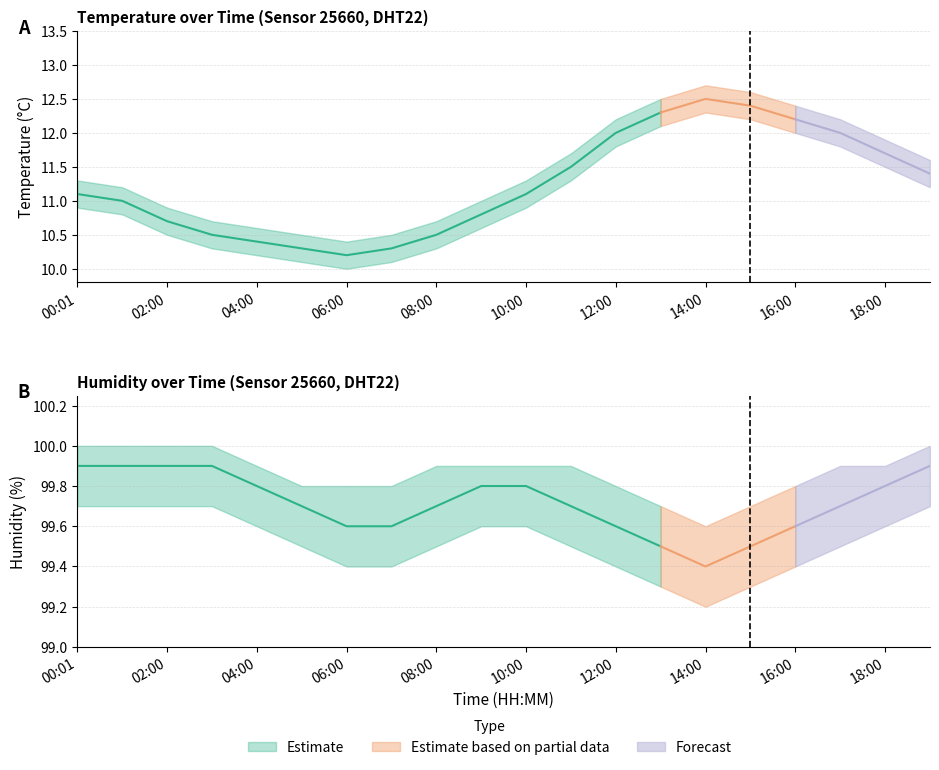

True or false: temperature and humidity cross at least once.

False